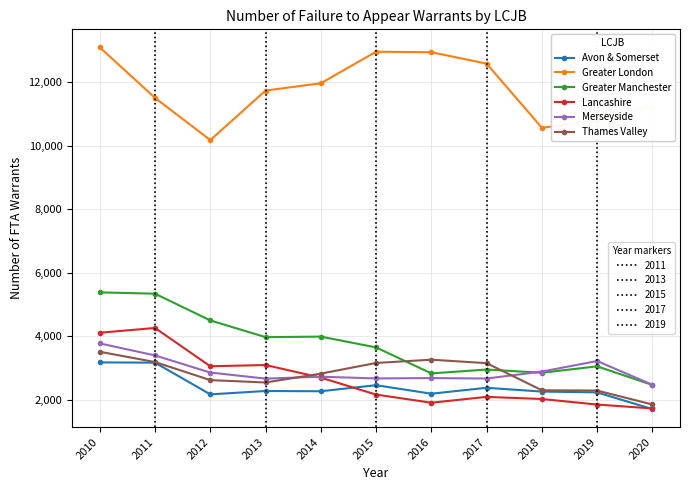

What is the total value across all series at 2016?

25824